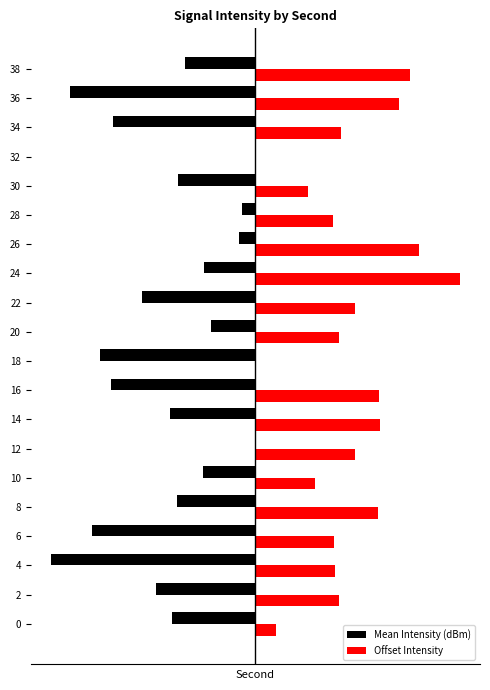

List the series in order of their peak value, lowest first.

Mean Intensity (dBm), Offset Intensity